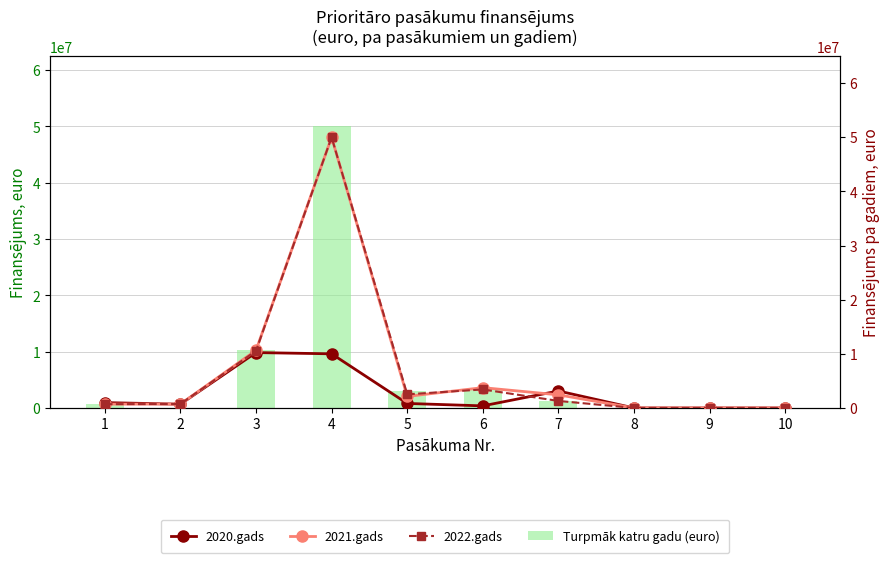

What is the greatest value displayed?

50000000.0